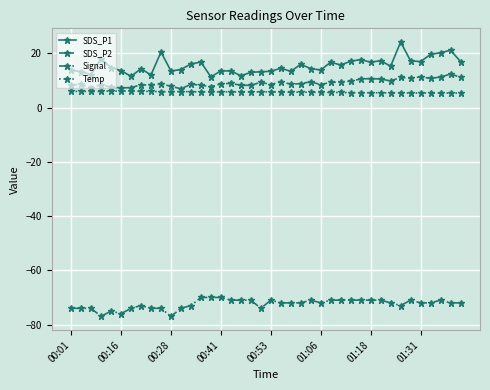

True or false: SDS_P1 has more than 1 interior local peaks.

True